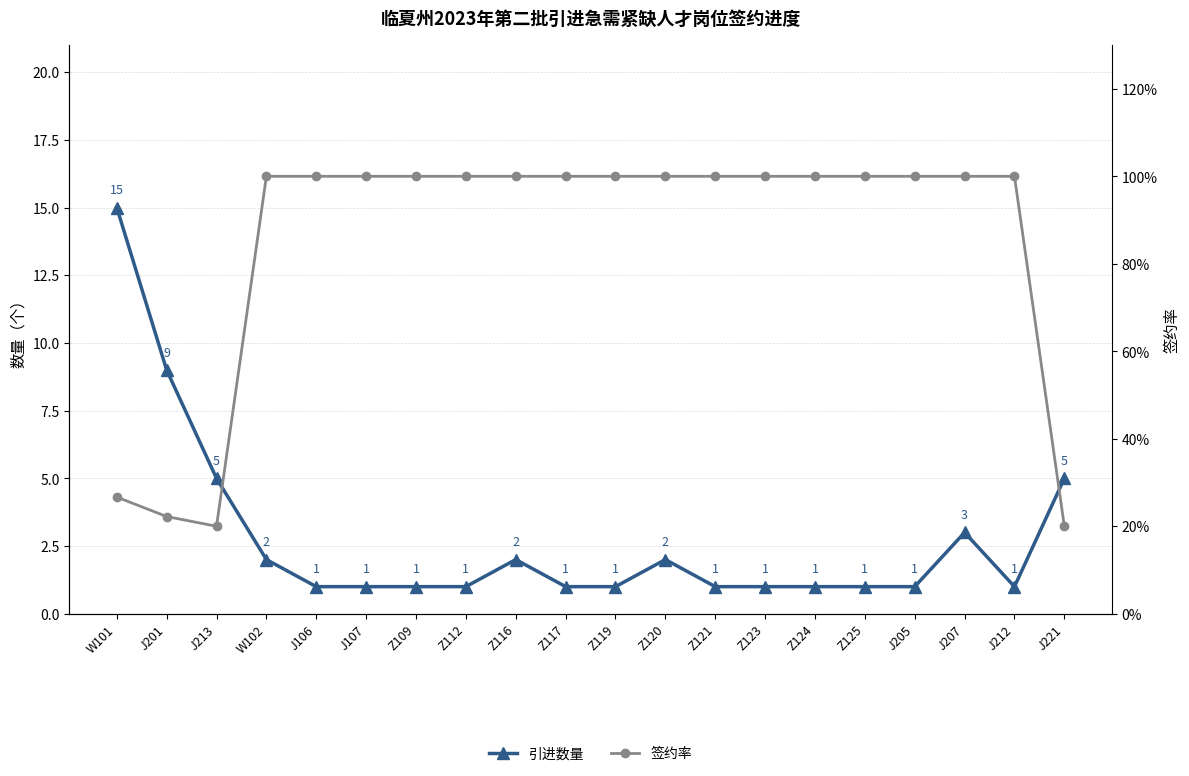

What is the label of the 11th point from the right?

Z117